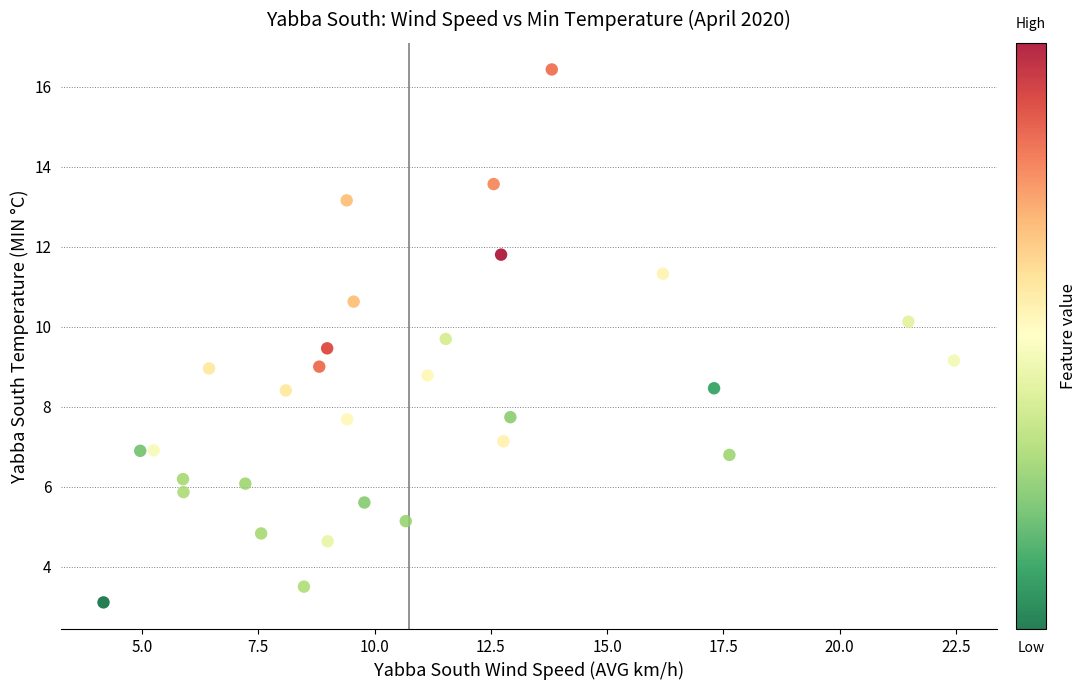

What is the range of Y values (max minus min)?

13.3